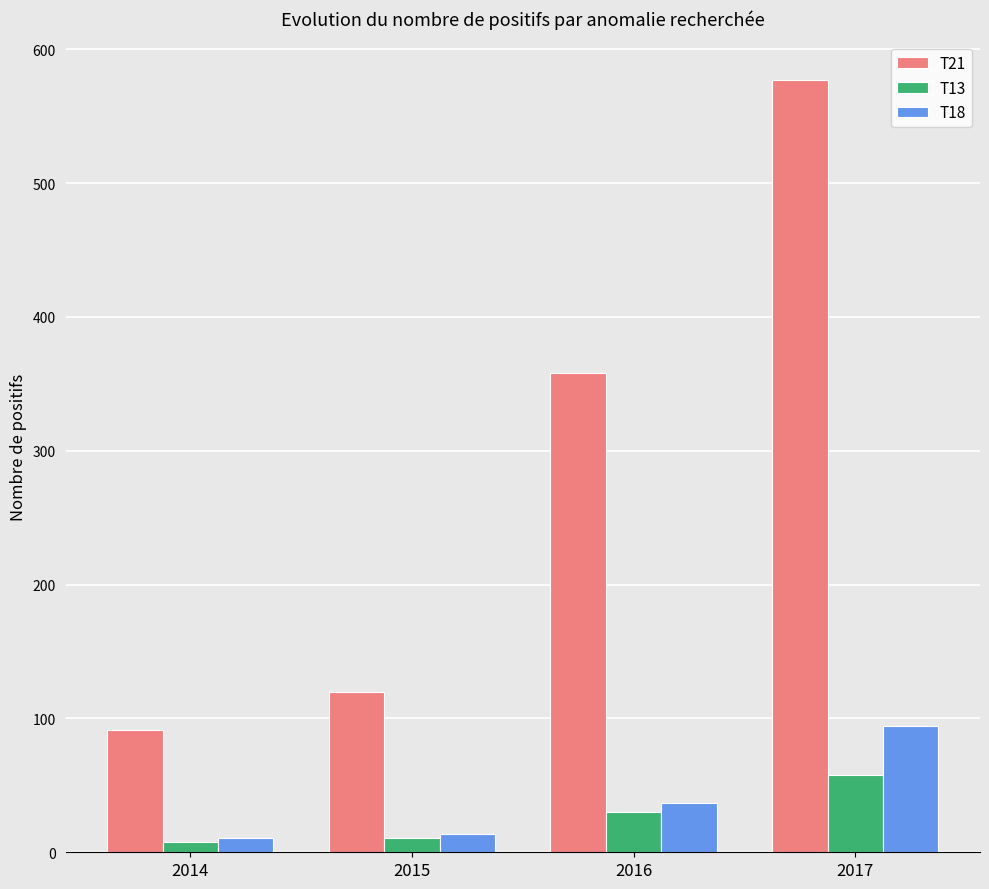

What is the value of the T13 bar at the 4th from the left?

58